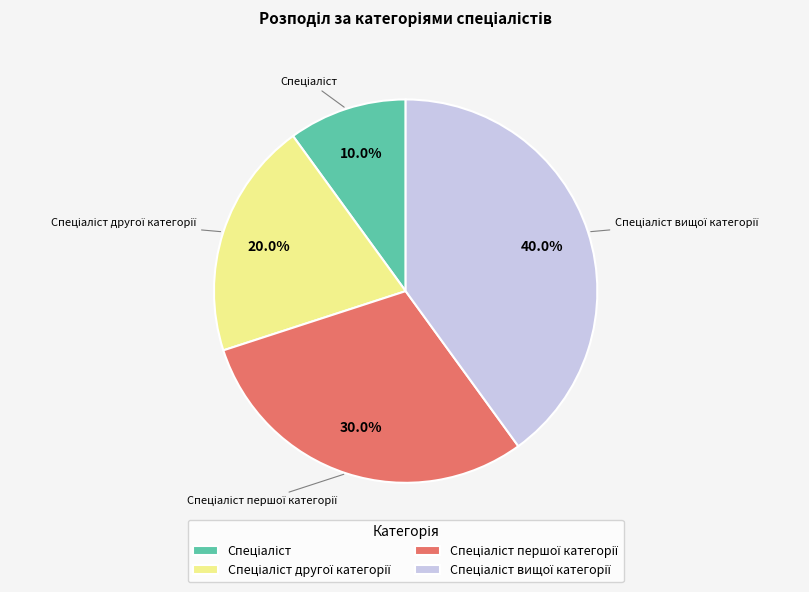

How many segments does this pie chart have?

4